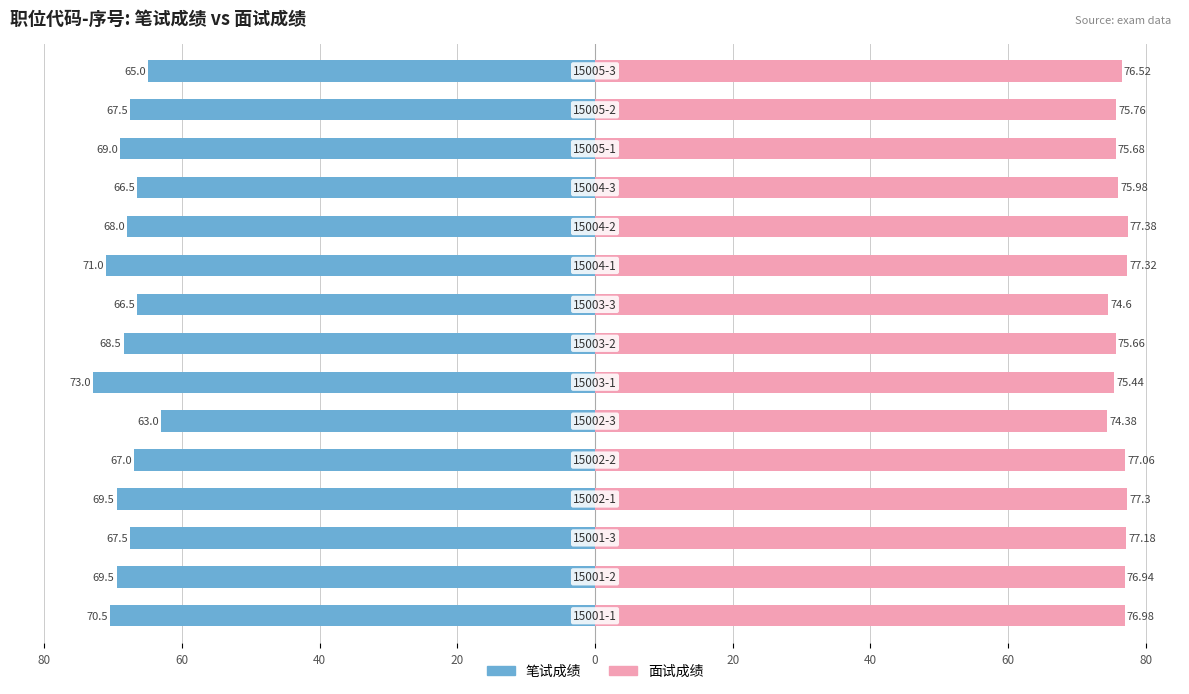

How many series are shown in this chart?

2